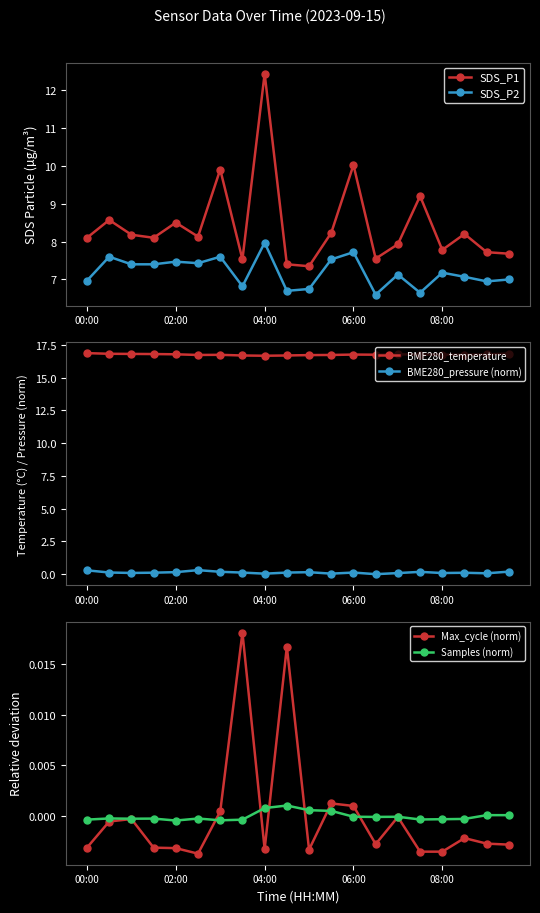

What are all the series names shown in the legend?

SDS_P1, SDS_P2, BME280_temperature, BME280_pressure (norm), Max_cycle (norm), Samples (norm)